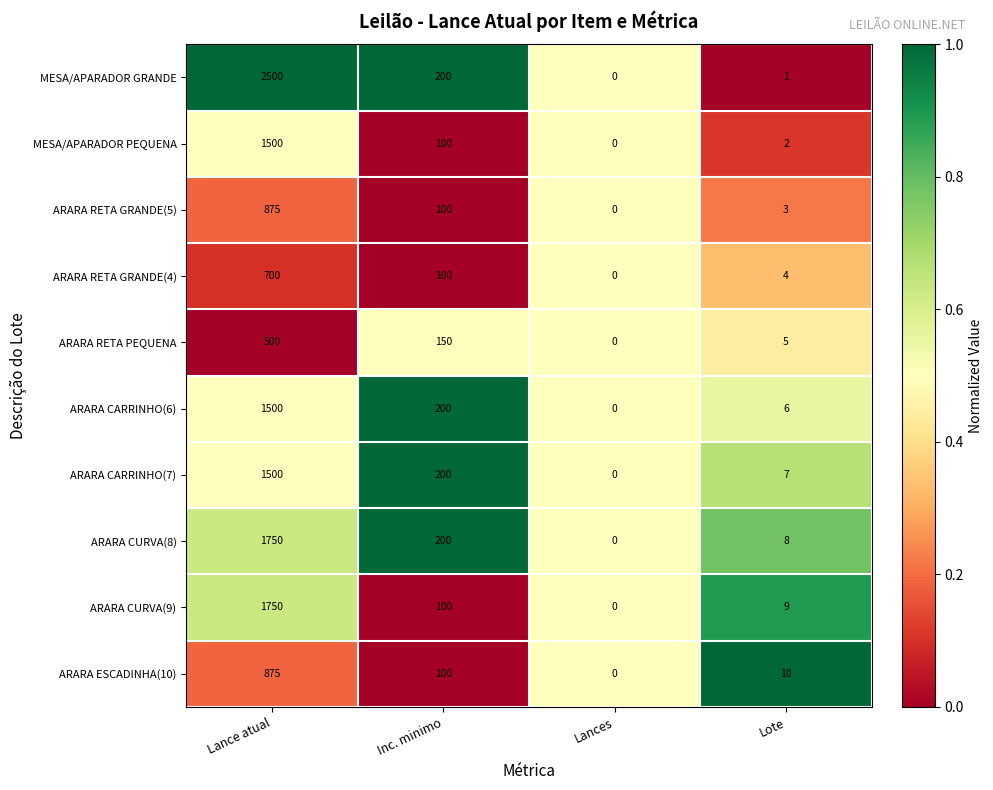

What is the sum of the ARARA CURVA(8) values at Lote and Lances?

8